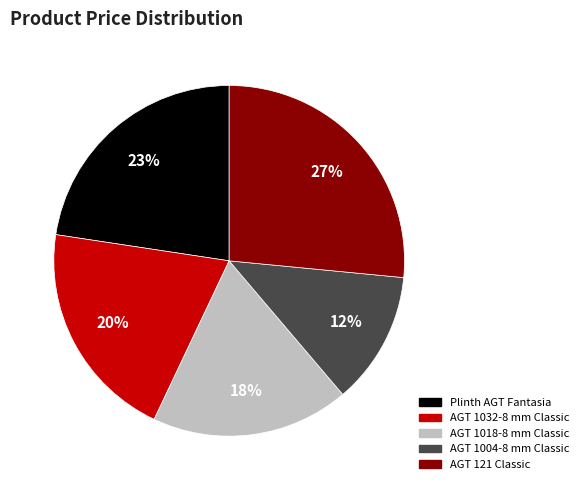

To the nearest percent, what is the average slice percentage?

20%